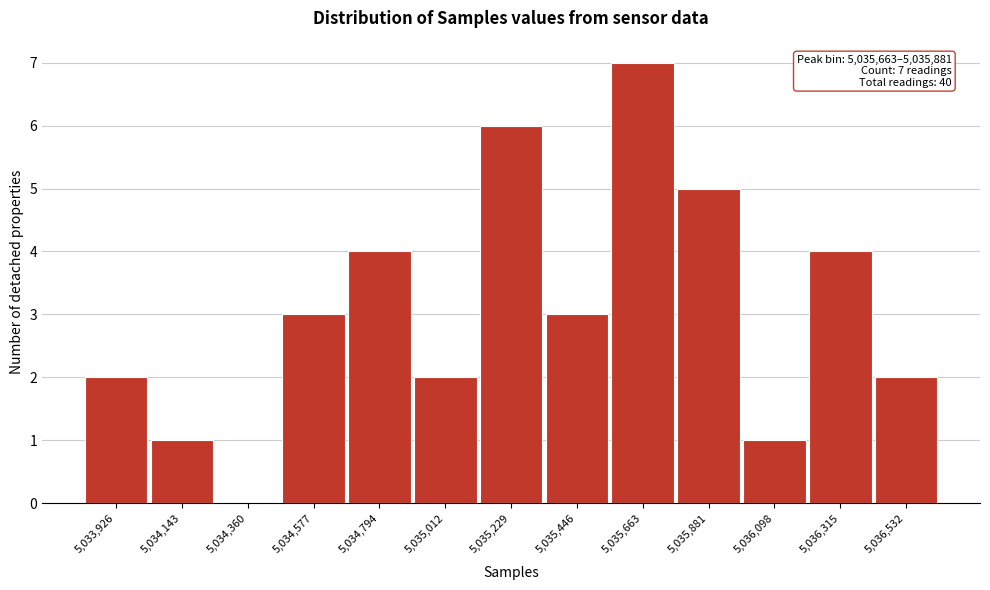

Reading left to right, what are all the values shown in this chart?

5,033,926=2	5,034,143=1	5,034,360=0	5,034,577=3	5,034,794=4	5,035,012=2	5,035,229=6	5,035,446=3	5,035,663=7	5,035,881=5	5,036,098=1	5,036,315=4	5,036,532=2